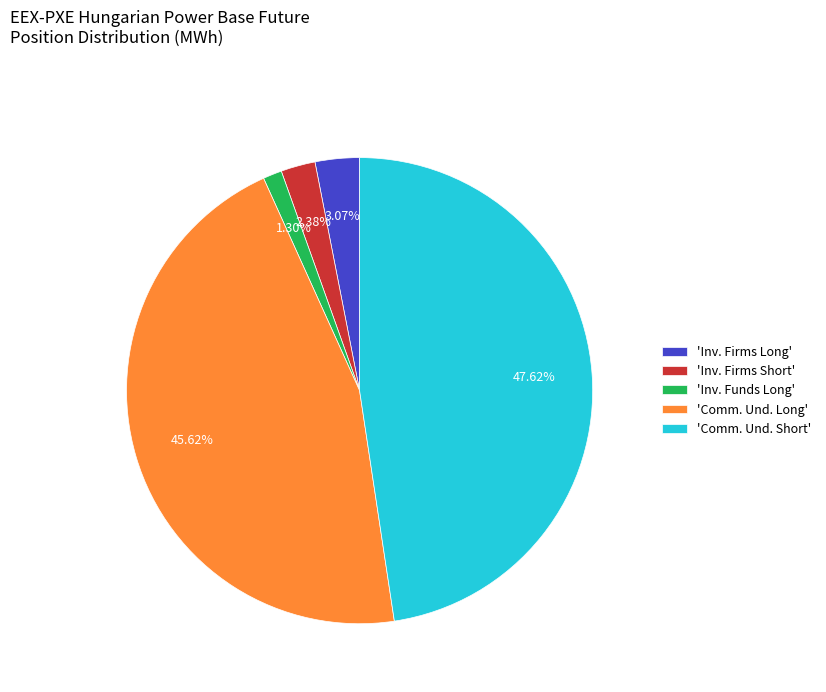

Does any single category account for the majority?

No